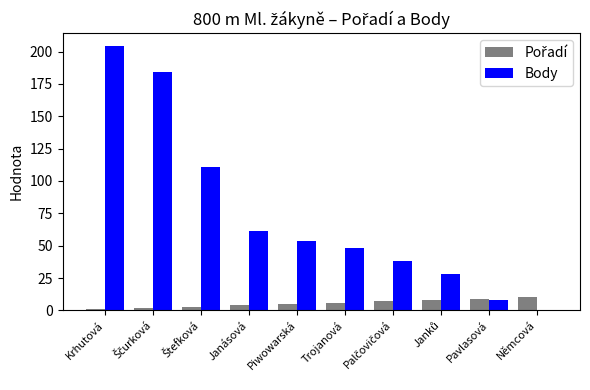

What is the sum of the Body values at Trojanová and Pavlasová?

56